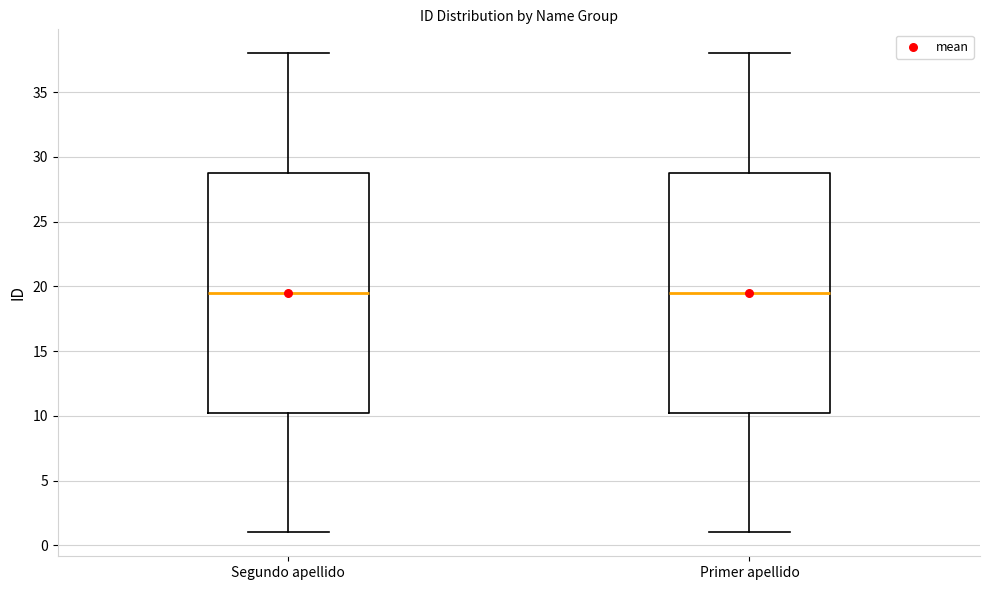

Reading left to right, transcribe this box plot: for each box, give where its median line is, the range the box spans, and where its two whiskers end, as read against the y-axis. The values are not printed on the chart, so give them approximately, as read against the axis.

Segundo apellido: median 19.5, box 10.5 to 29.0, whiskers 1.0 to 38.0
Primer apellido: median 19.5, box 10.5 to 29.0, whiskers 1.0 to 38.0